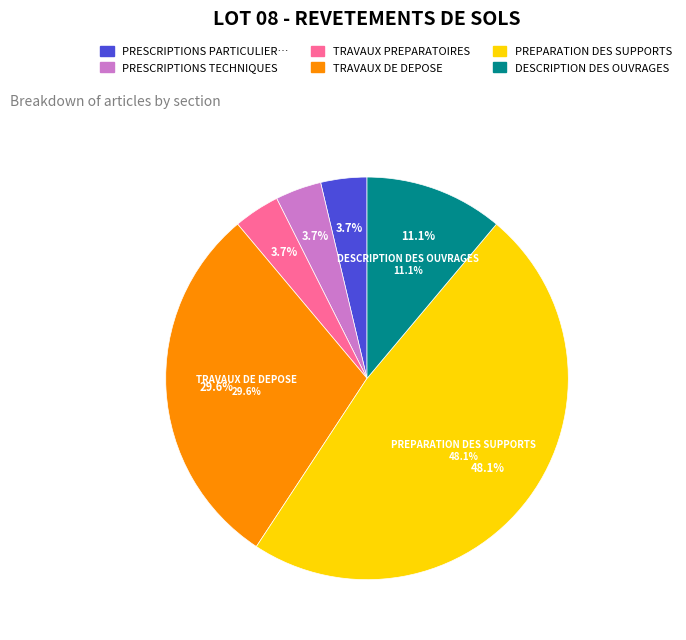

To the nearest percent, what is the difference between the largest and smallest slice percentages?

44%